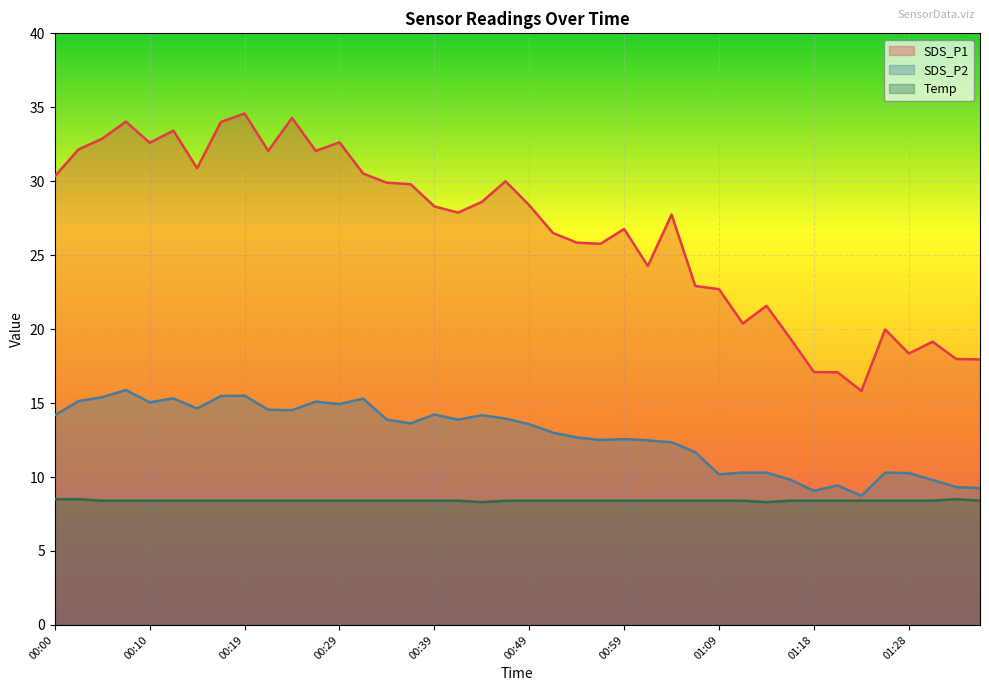

What is the difference between the maximum and minimum values in the SDS_P1 series?

18.8